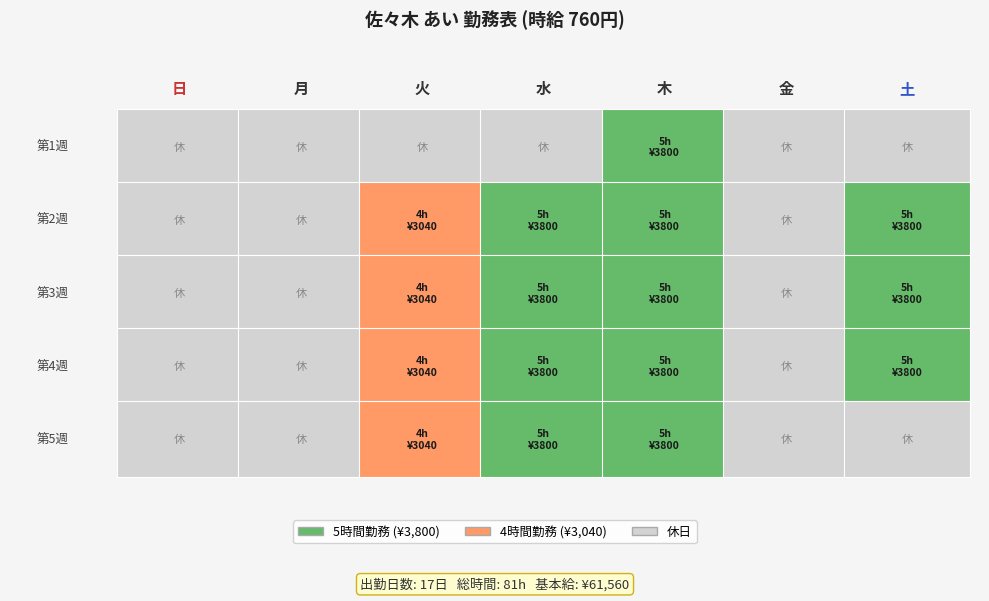

Rank the series by their maximum value, from lowest to highest.

月, 金, 日, 火, 水, 木, 土